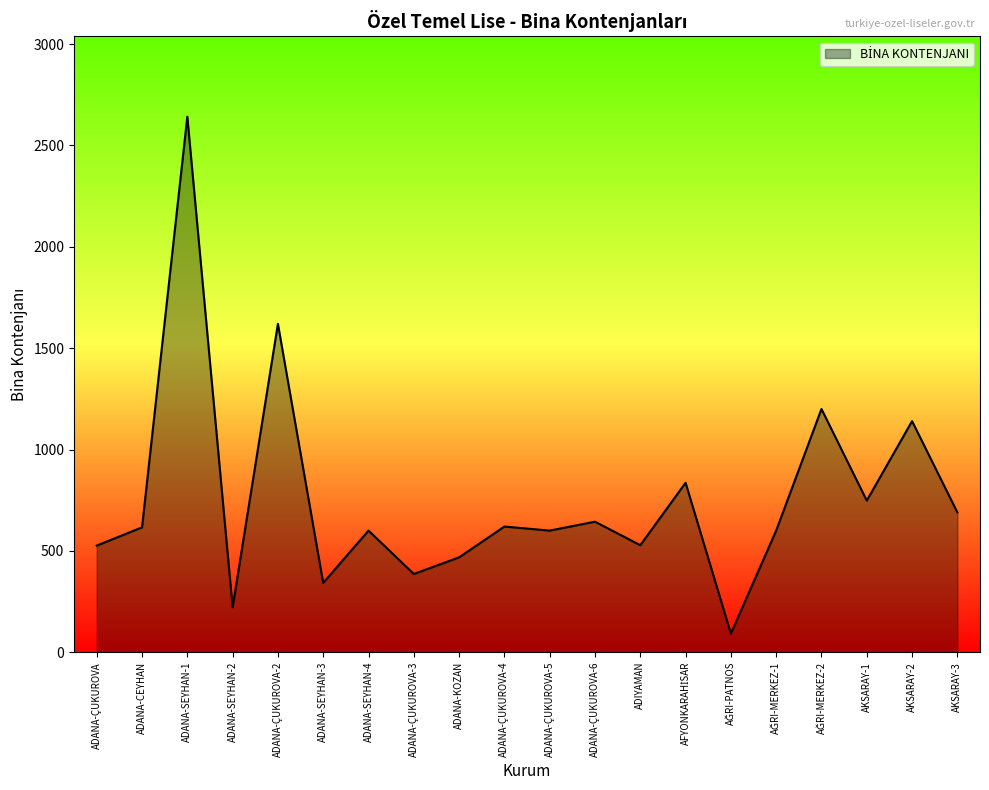

What is the difference between the maximum and minimum values?

2550